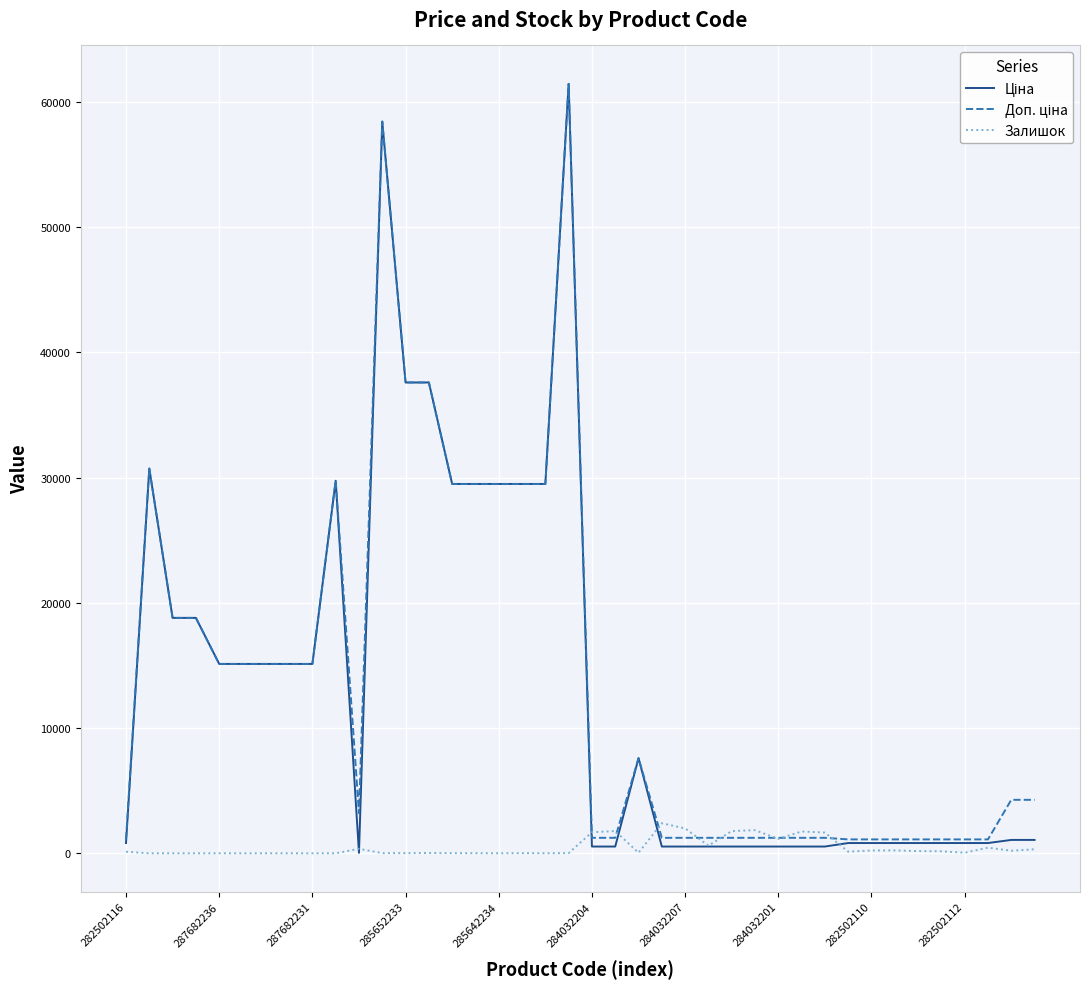

How many lines are shown in the chart?

3